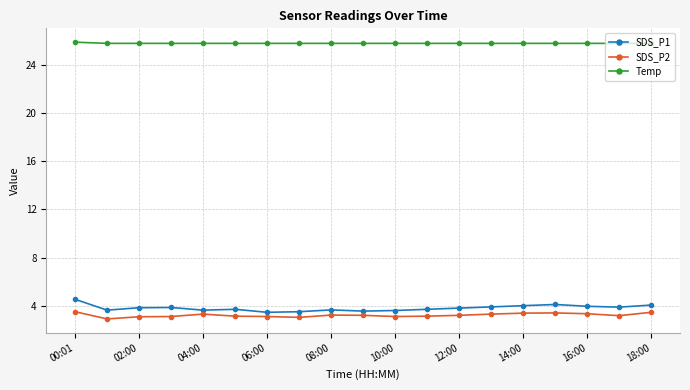

What is the highest value of the SDS_P2 series?

3.5